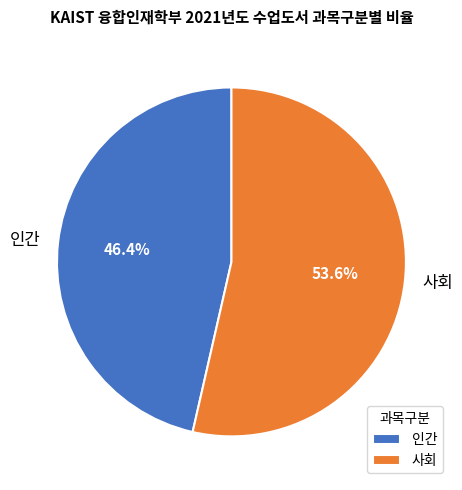

To the nearest percent, what is the combined percentage of 인간 and 사회?

100%